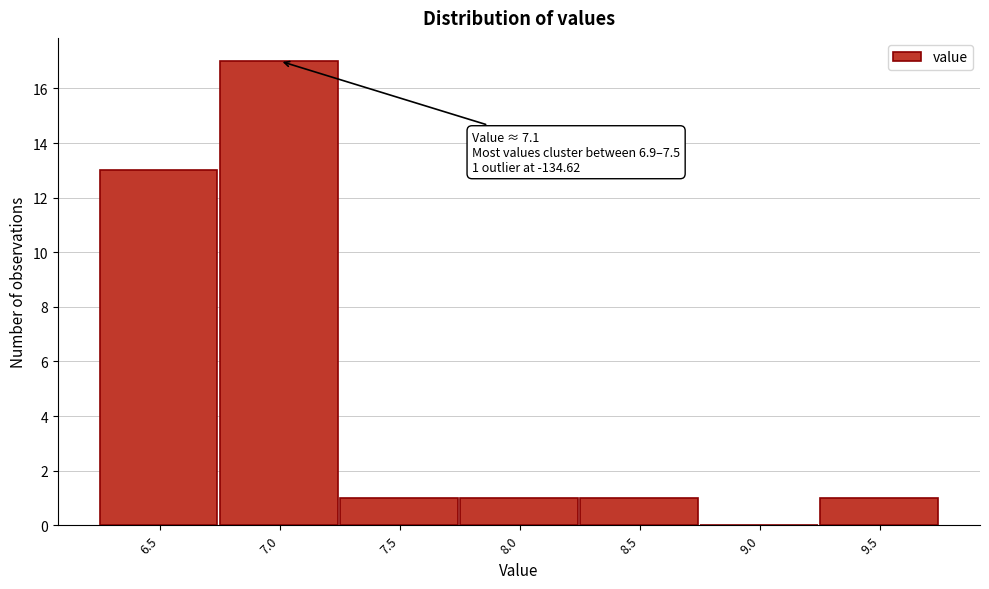

Reading left to right, what are all the values shown in this chart?

6.5=13	7.0=17	7.5=1	8.0=1	8.5=1	9.0=0	9.5=1